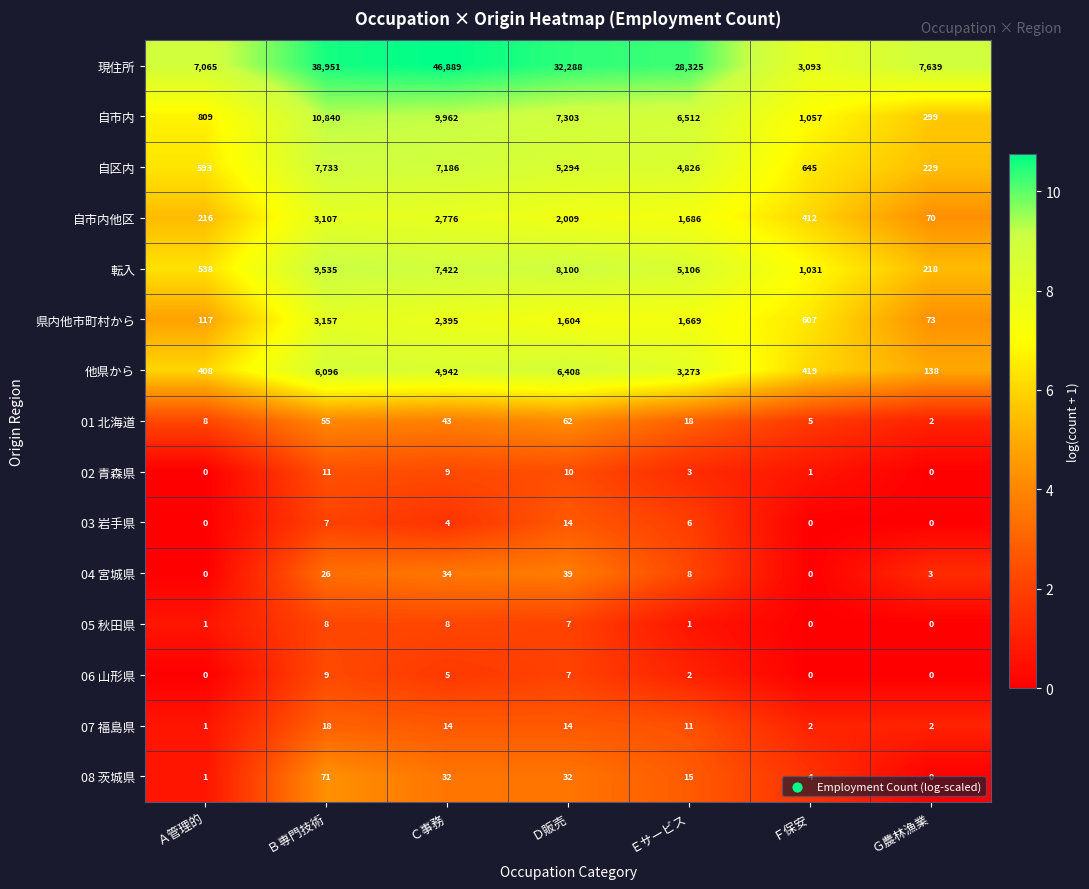

Rank the series at Ｅサービス from highest to lowest value.

現住所, 自市内, 転入, 自区内, 他県から, 自市内他区, 県内他市町村から, 01 北海道, 08 茨城県, 07 福島県, 04 宮城県, 03 岩手県, 02 青森県, 06 山形県, 05 秋田県